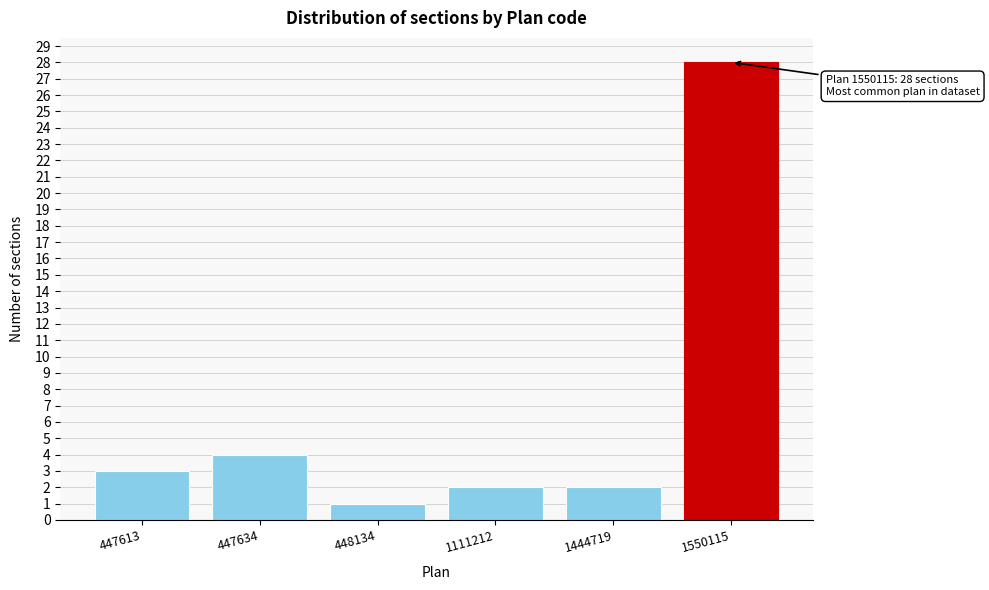

Reading left to right, what are all the values shown in this chart?

447613=3	447634=4	448134=1	1111212=2	1444719=2	1550115=28